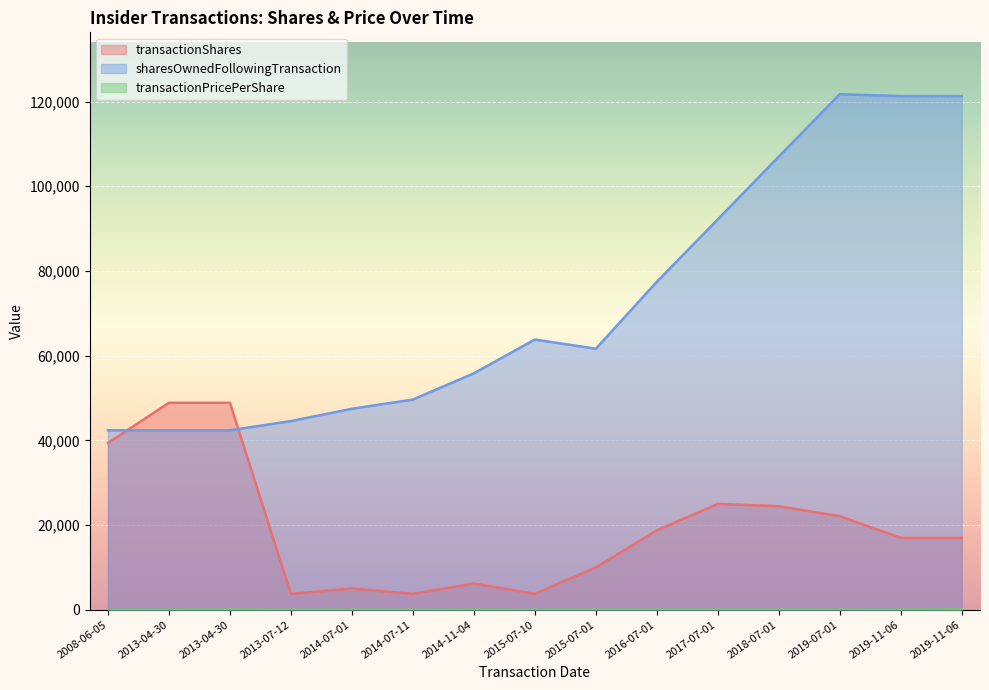

How many data points in transactionPricePerShare are above 0?

6